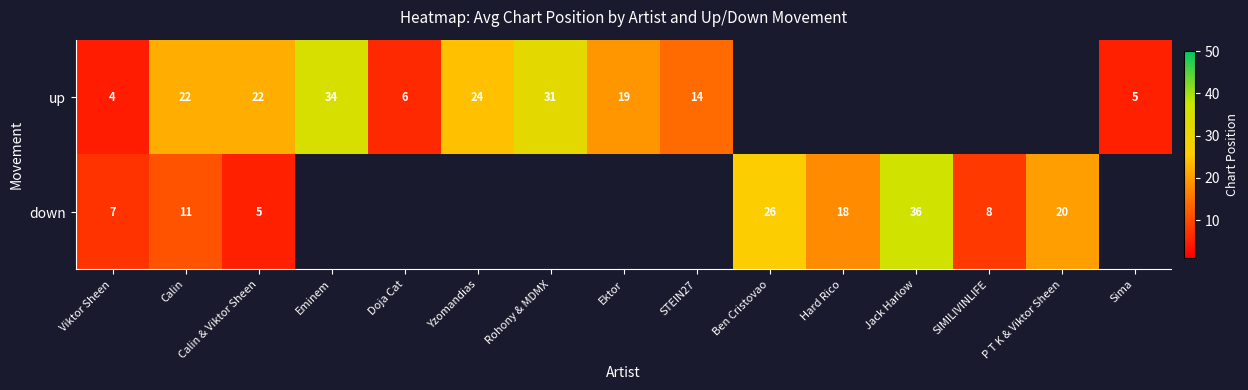

What is the difference between the up values at Doja Cat and Rohony & MDMX?

25